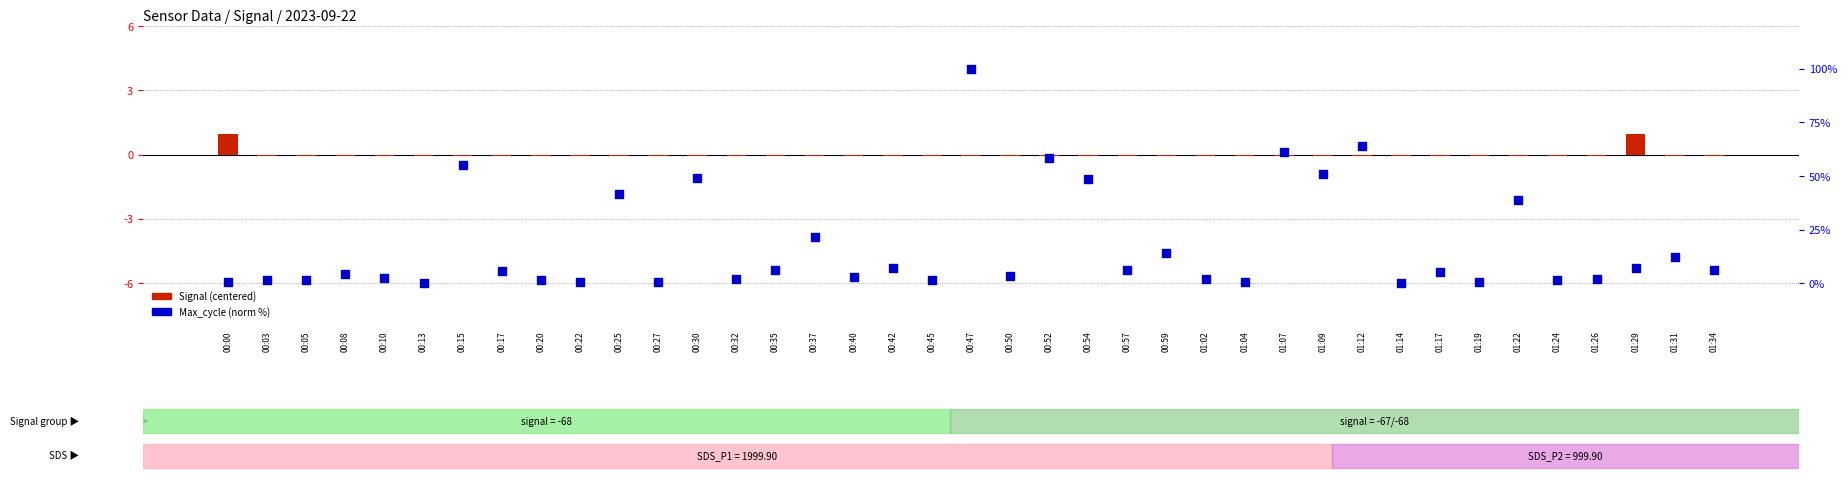

At which category is the sum across all series the highest?

00:47